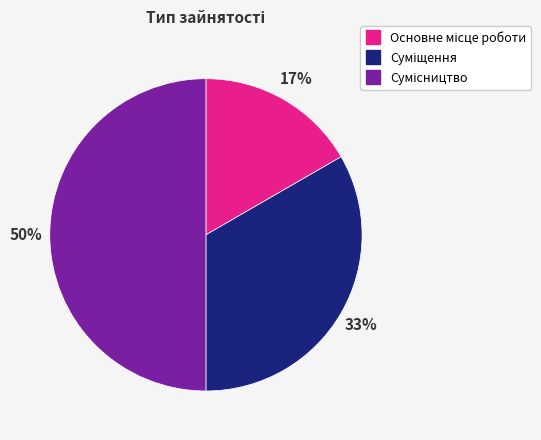

To the nearest percent, what is the difference between the largest and smallest slice percentages?

33%